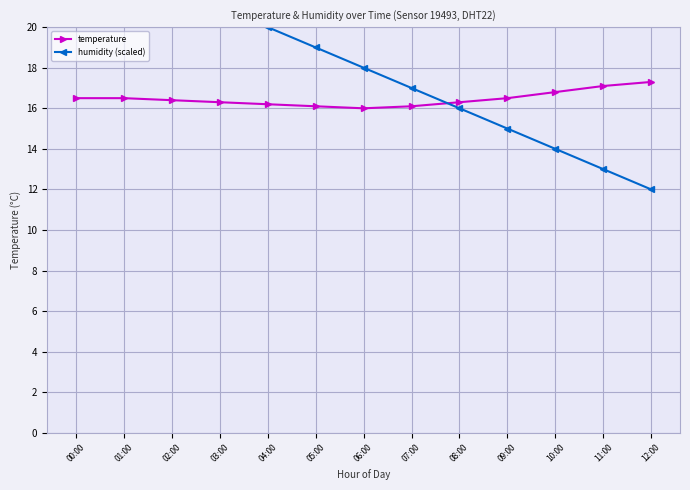

Is it true that temperature equals 26.4 at 12:00?

False